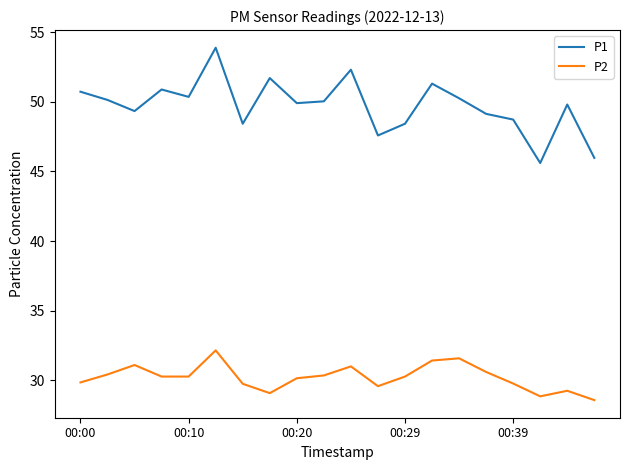

Which series has the largest range (max minus min)?

P1